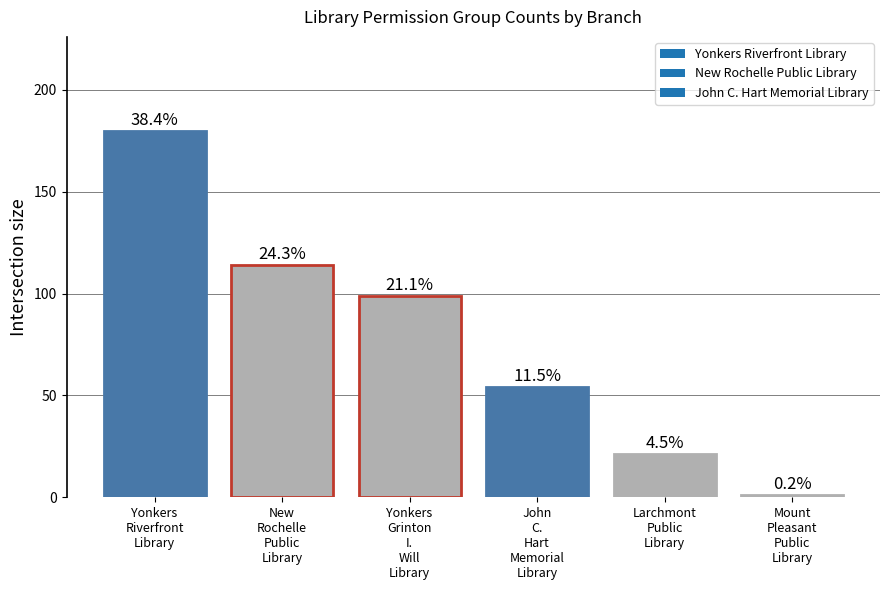

Are the bars horizontal?

No